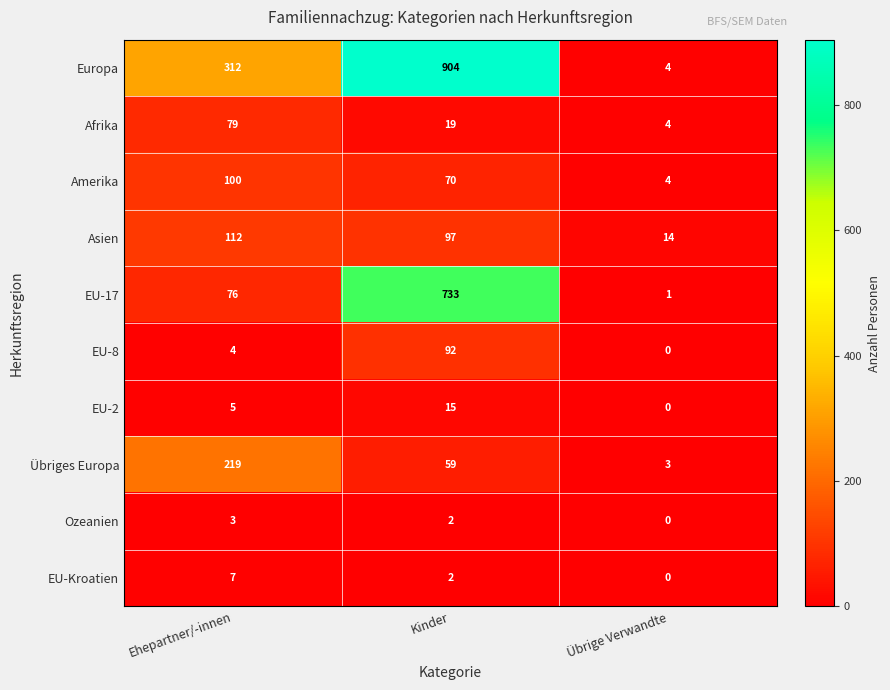

Reading left to right, extract all data points from this chart.

Europa: 312	904	4
Afrika: 79	19	4
Amerika: 100	70	4
Asien: 112	97	14
EU-17: 76	733	1
EU-8: 4	92	0
EU-2: 5	15	0
Übriges Europa: 219	59	3
Ozeanien: 3	2	0
EU-Kroatien: 7	2	0